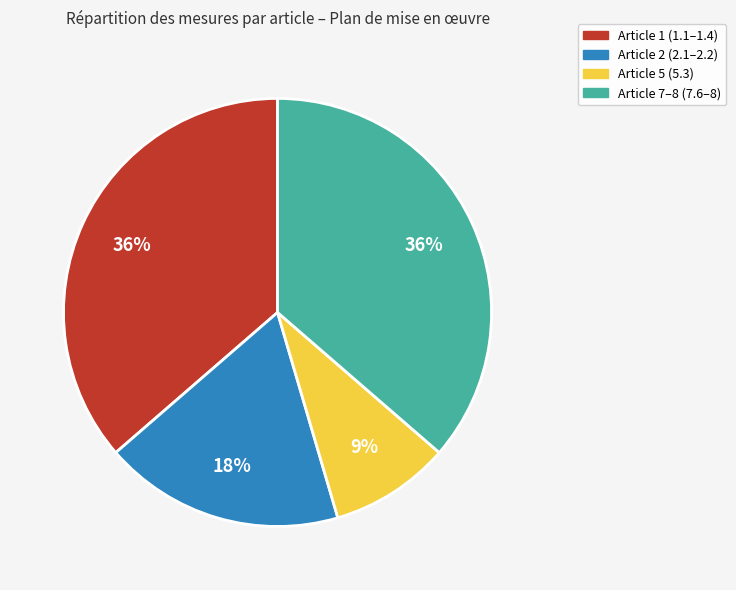

To the nearest percent, what is the average slice percentage?

25%